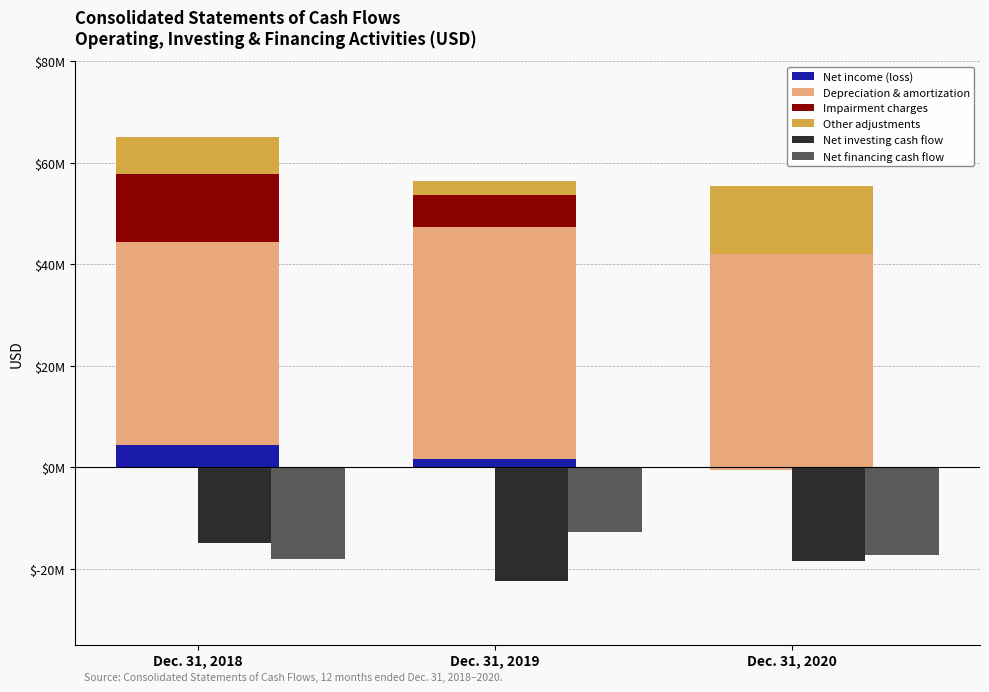

What is the difference between the highest and lowest values at Dec. 31, 2018?

58054000